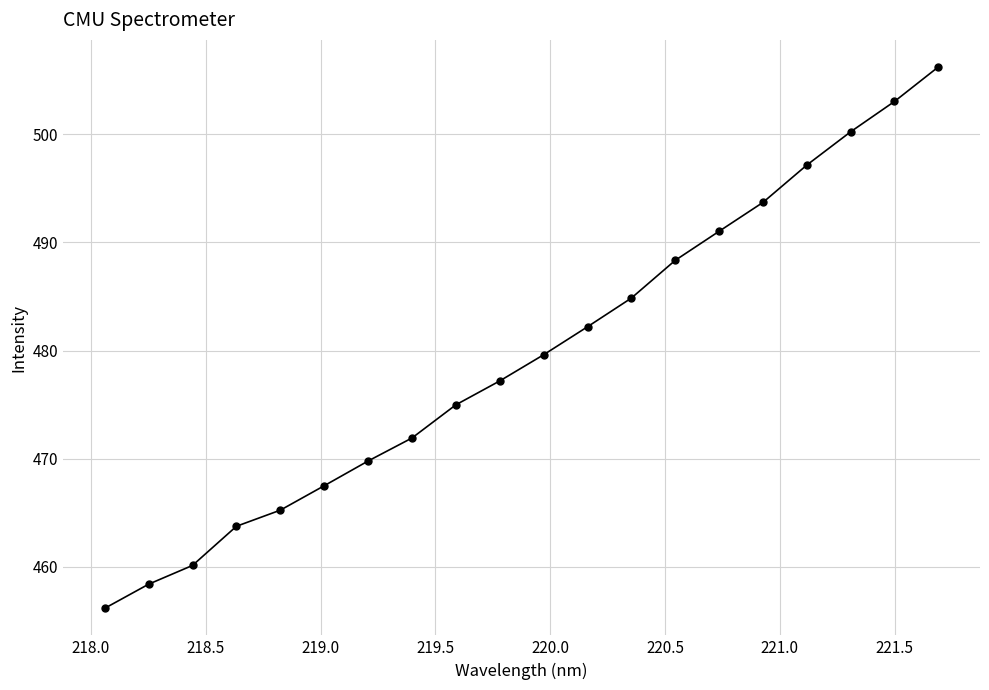

What is the difference between the maximum and minimum values?

50.0